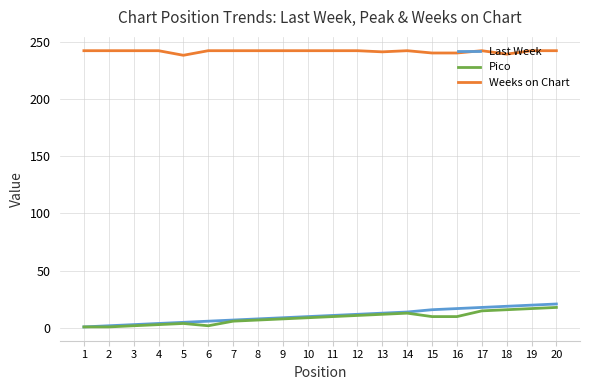

What is the sum of all Last Week values?

216